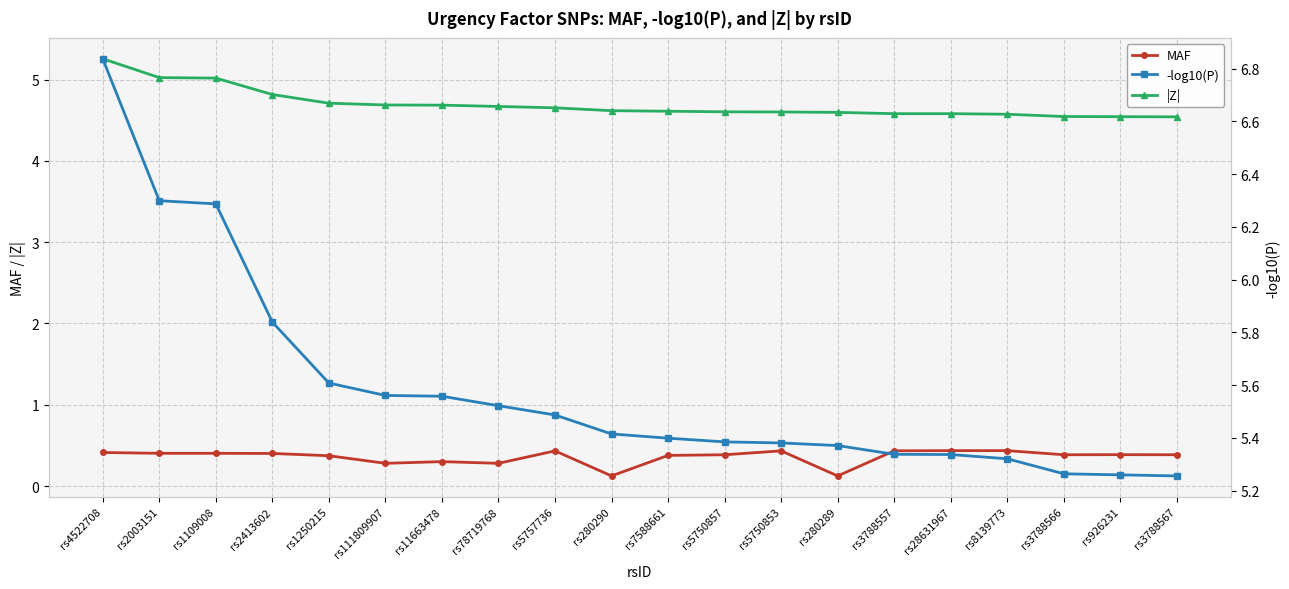

What is the sum of the |Z| values at rs11663478 and rs5750857?

9.3